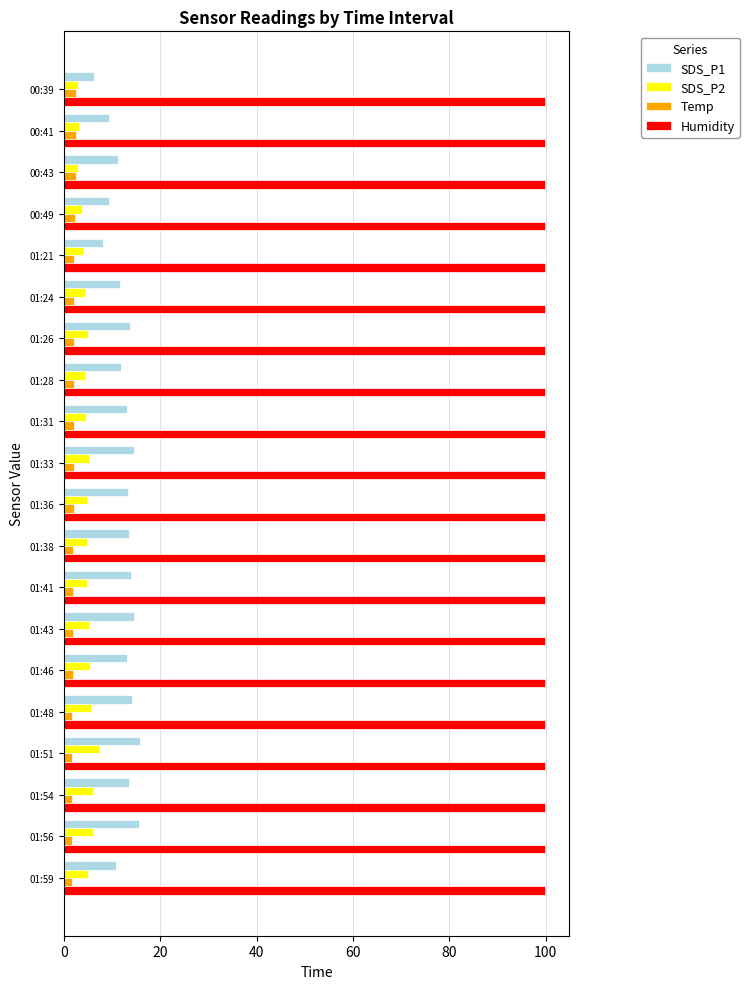

Is it true that SDS_P2 equals 5.6 at 01:48?

True